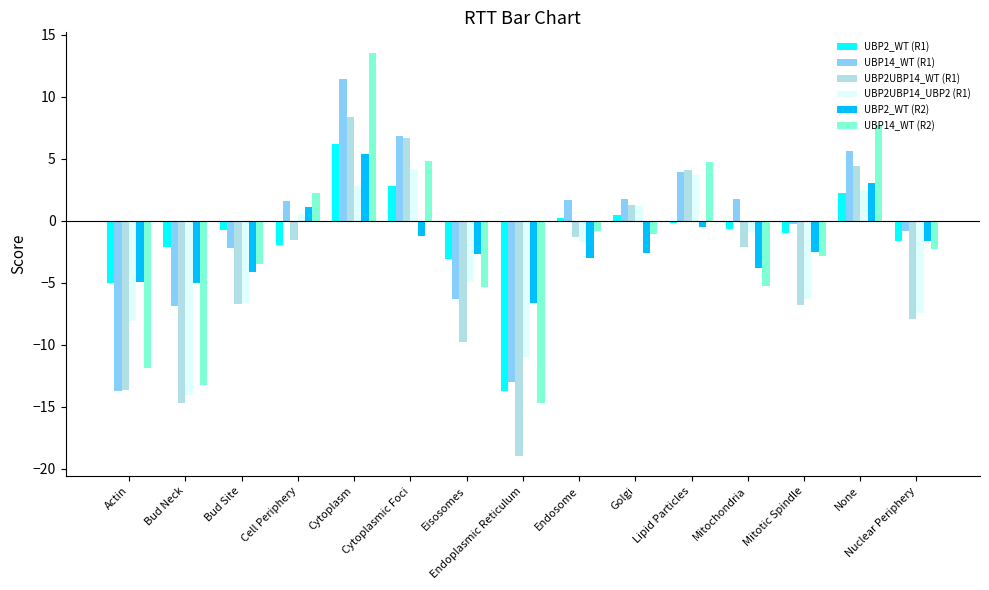

What is the difference between the UBP14_WT (R1) values at Bud Neck and None?

12.5